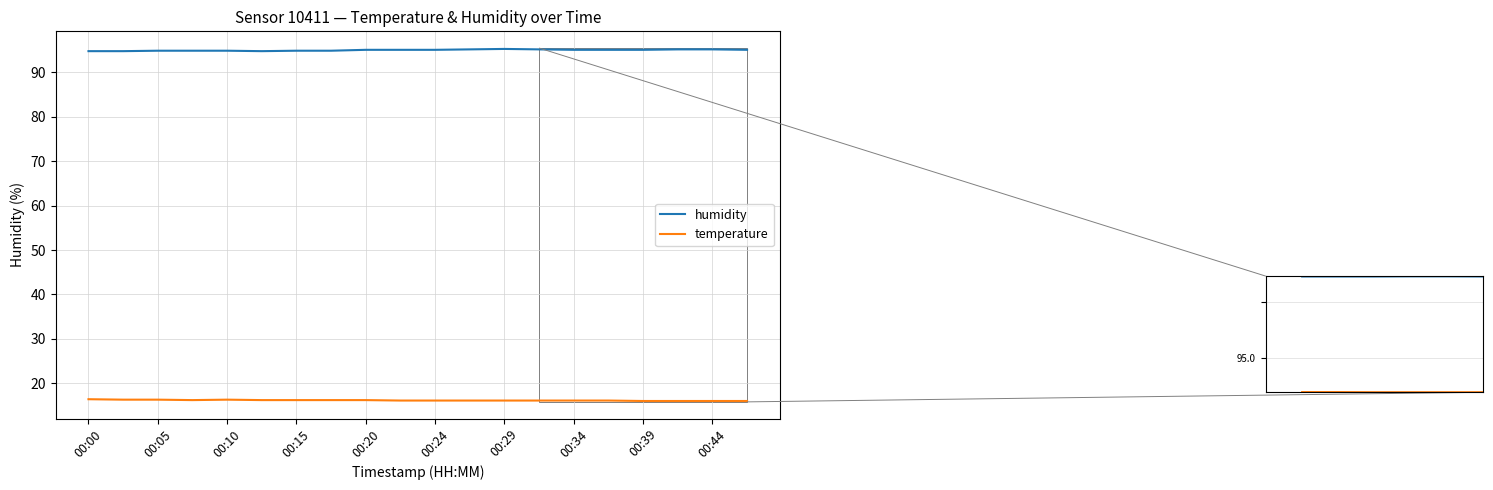

What is the total value across all series at 00:10?

111.1